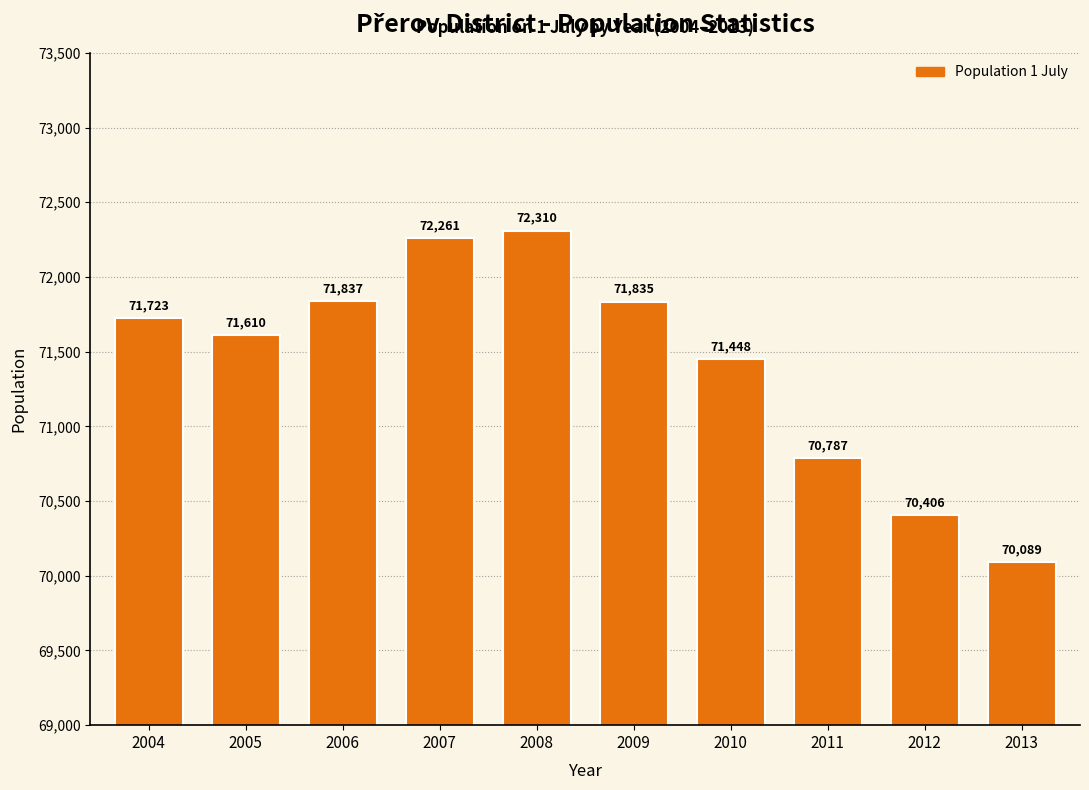

Reading left to right, list all the values displayed in this chart.

2004=71723	2005=71610	2006=71837	2007=72261	2008=72310	2009=71835	2010=71448	2011=70787	2012=70406	2013=70089